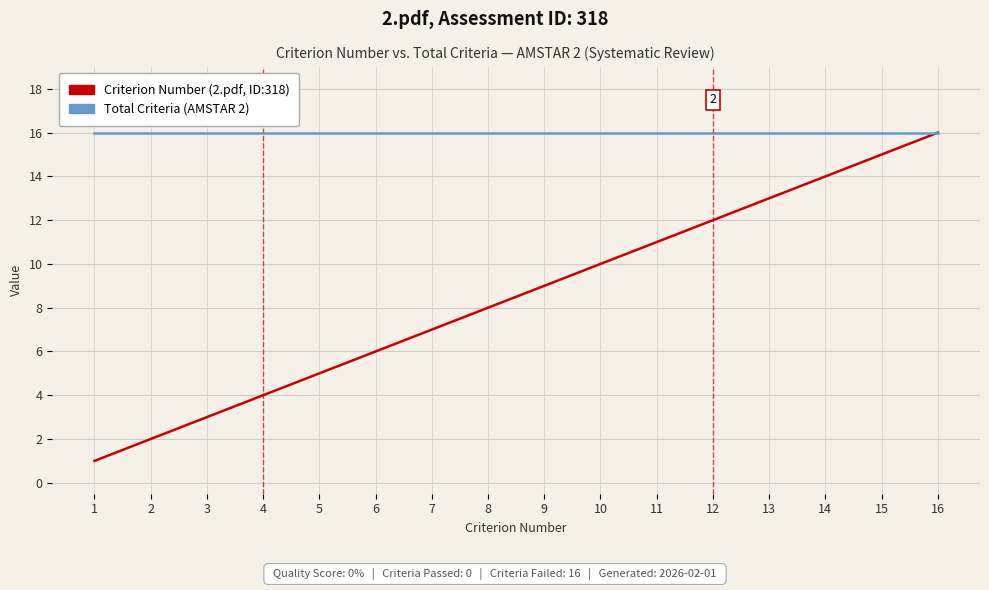

At which category is the sum across all series the highest?

16